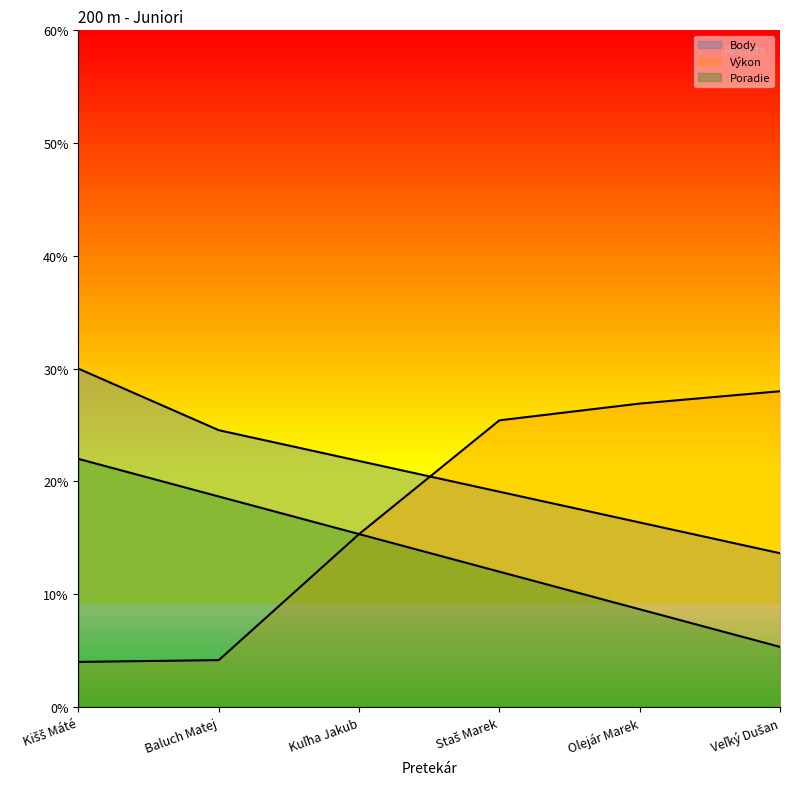

True or false: Poradie and Body intersect in this chart.

False